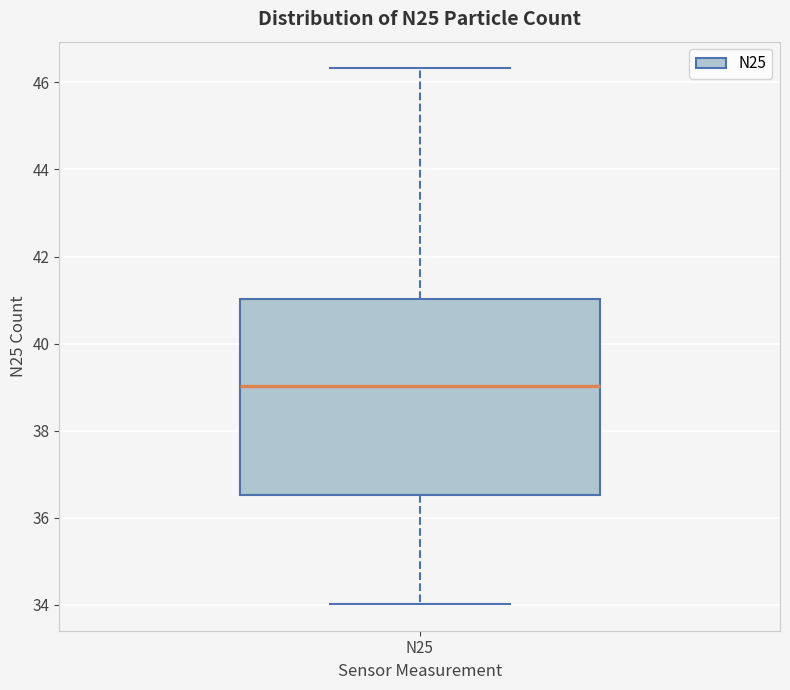

Where is the lower edge of the box for N25 on the y-axis? The values are not printed on the chart, so give them approximately, as read against the axis.

36.6